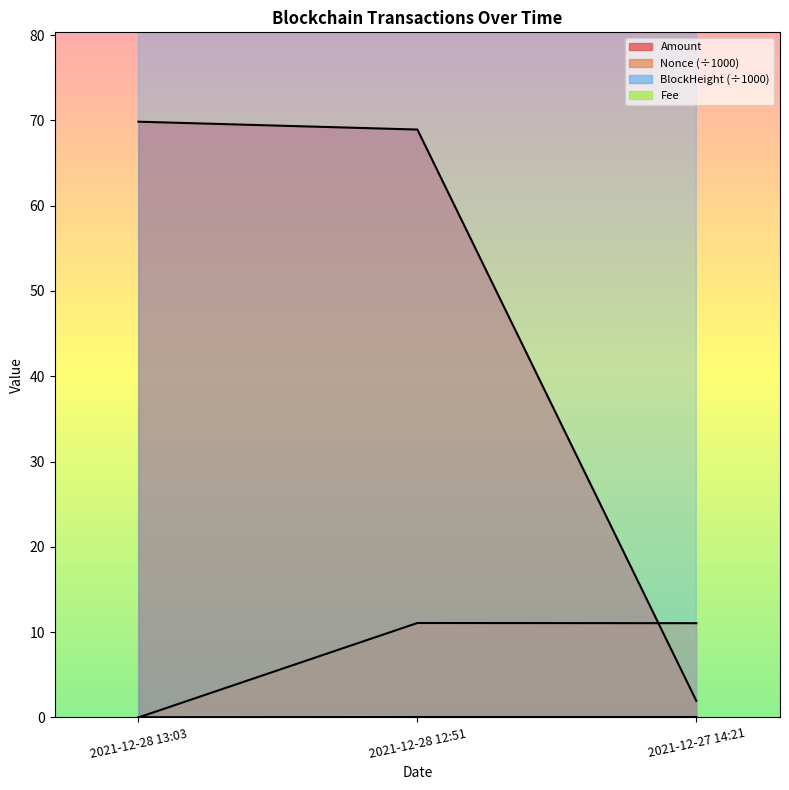

Which series has the largest range (max minus min)?

Amount